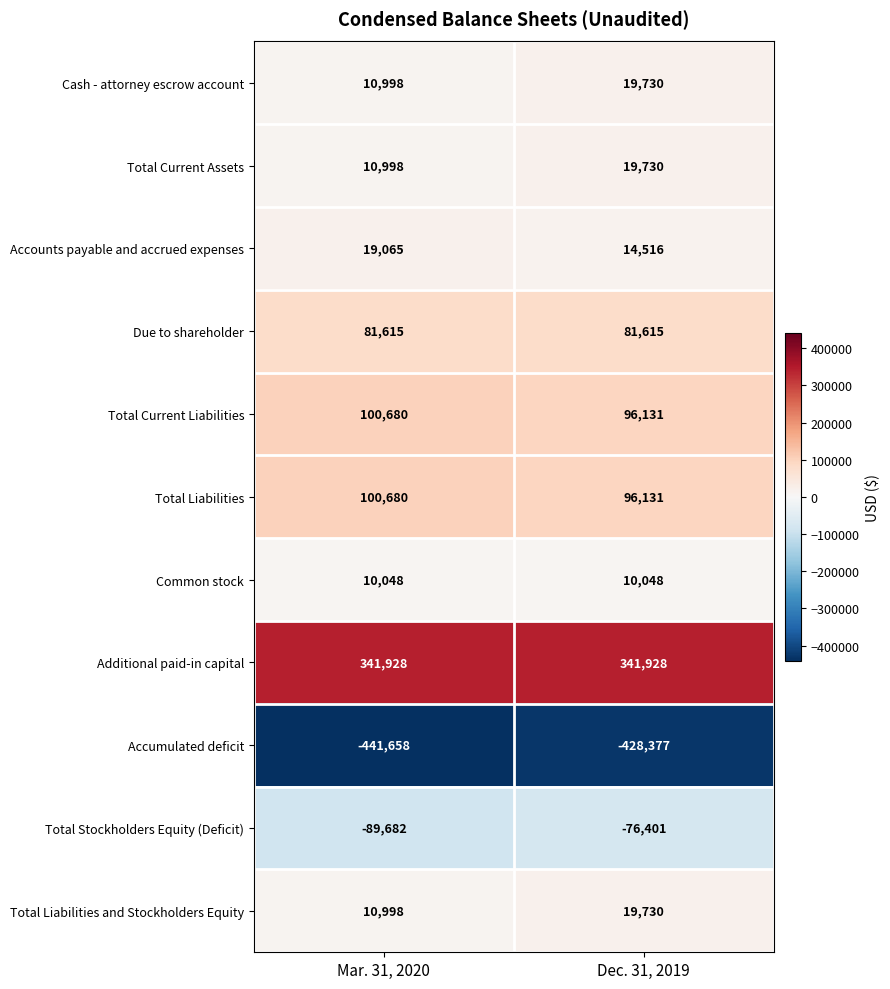

Which label corresponds to the smallest value in the chart?

Mar. 31, 2020